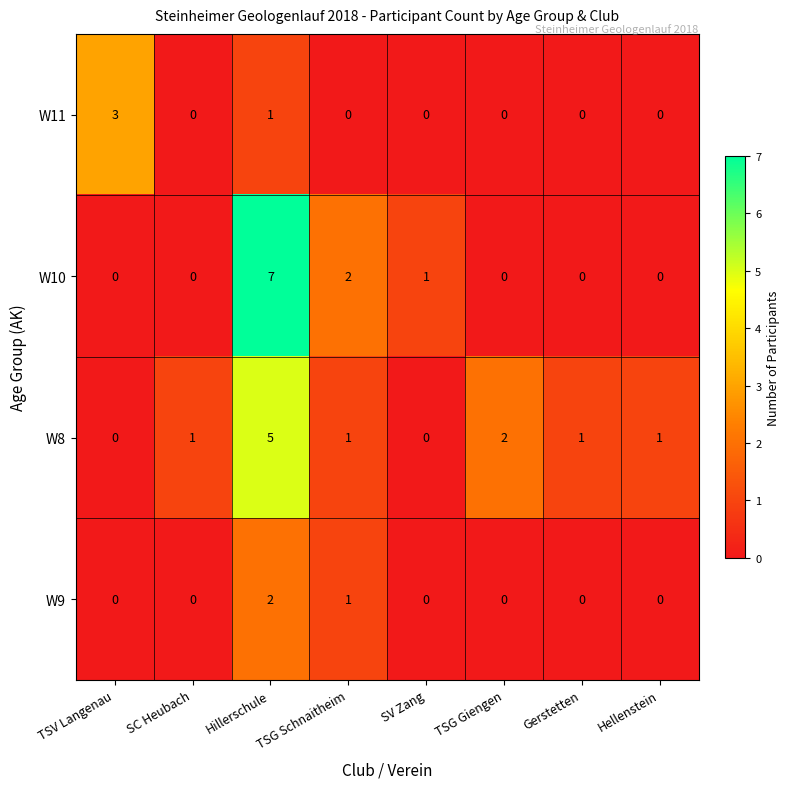

Which series has the largest range (max minus min)?

W10